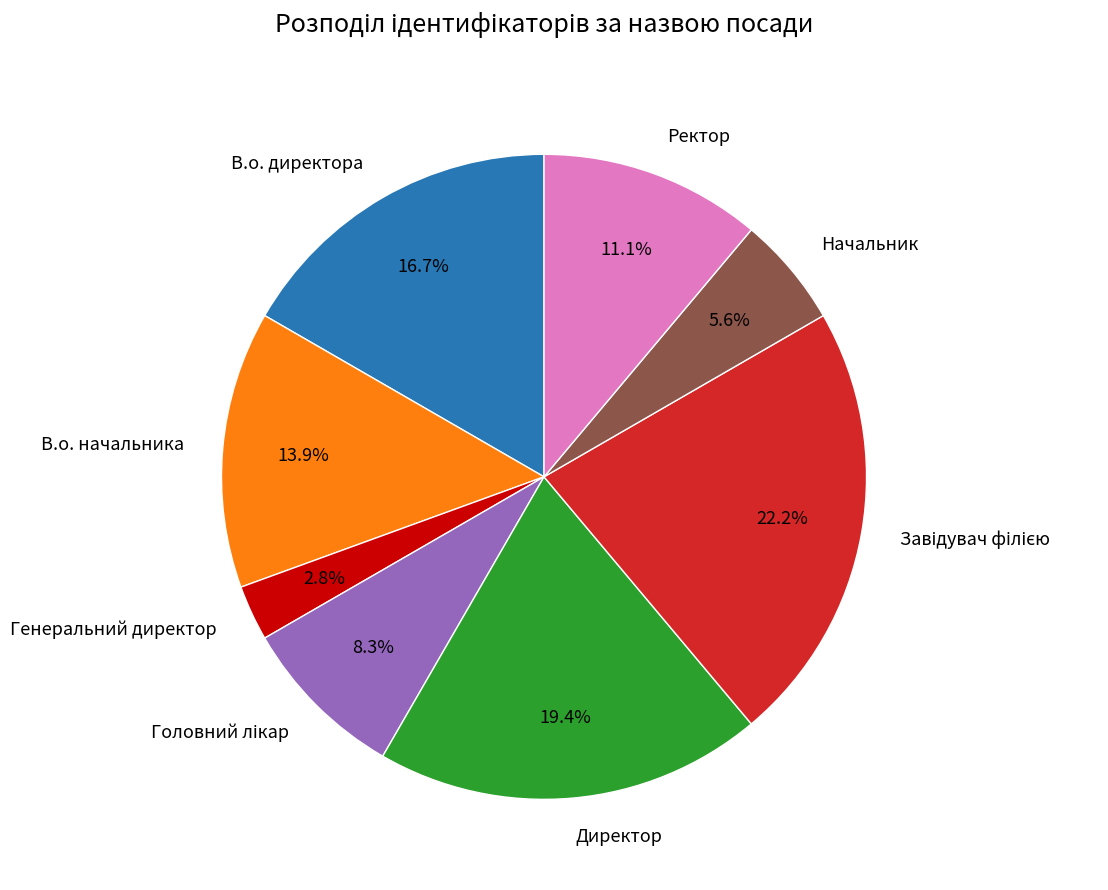

Which category has the smallest portion of the pie?

Генеральний директор